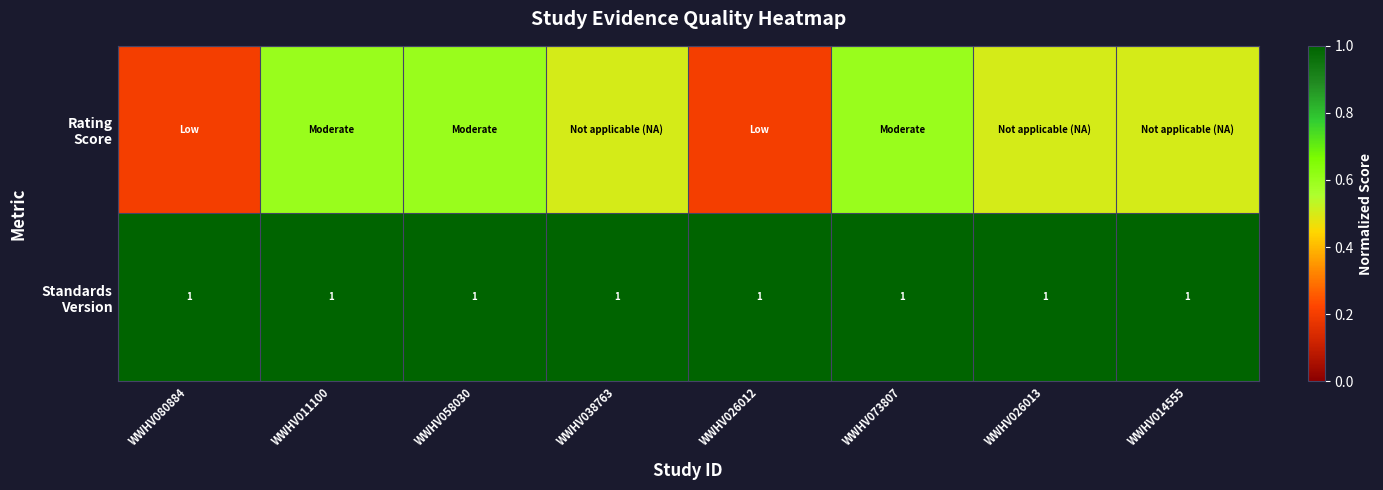

What is the difference between the highest and lowest values at WWHV080884?

0.8